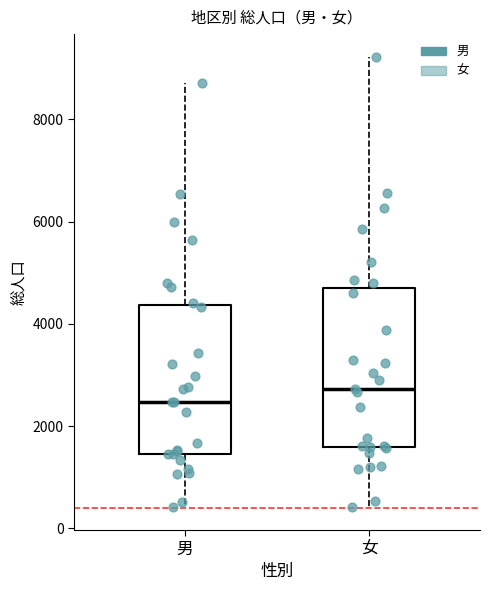

Which box's median line is the lowest?

男